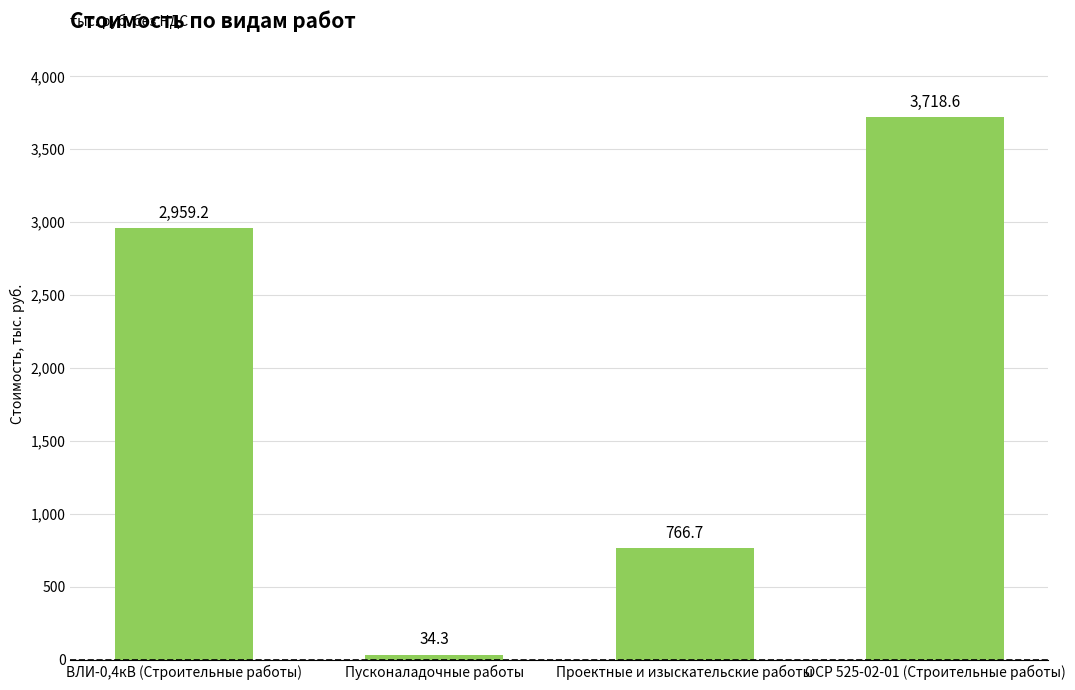

Where is the data nearest to the value 1876?

ВЛИ-0,4кВ (Строительные работы)